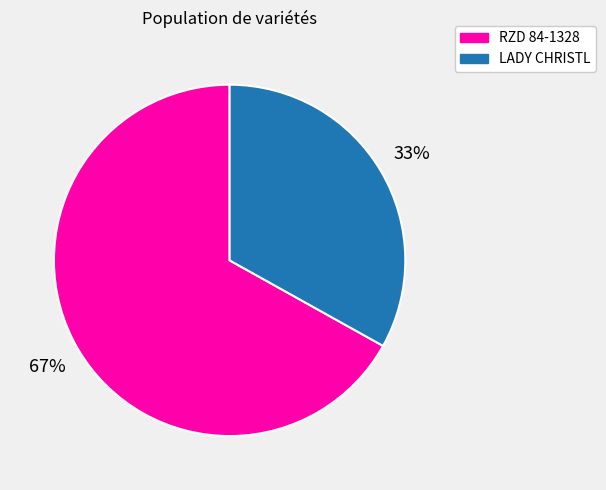

To the nearest percent, what percentage of the pie is RZD 84-1328?

67%